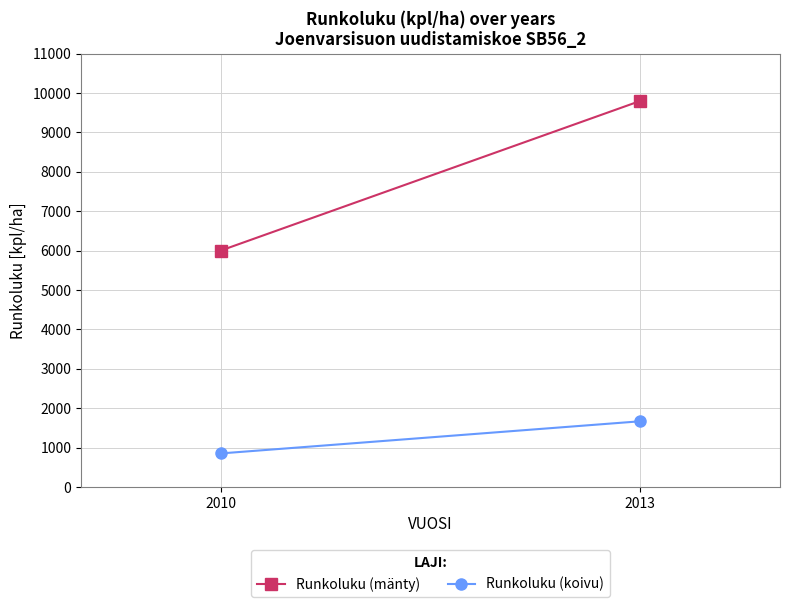

At which category is the sum across all series the highest?

2013